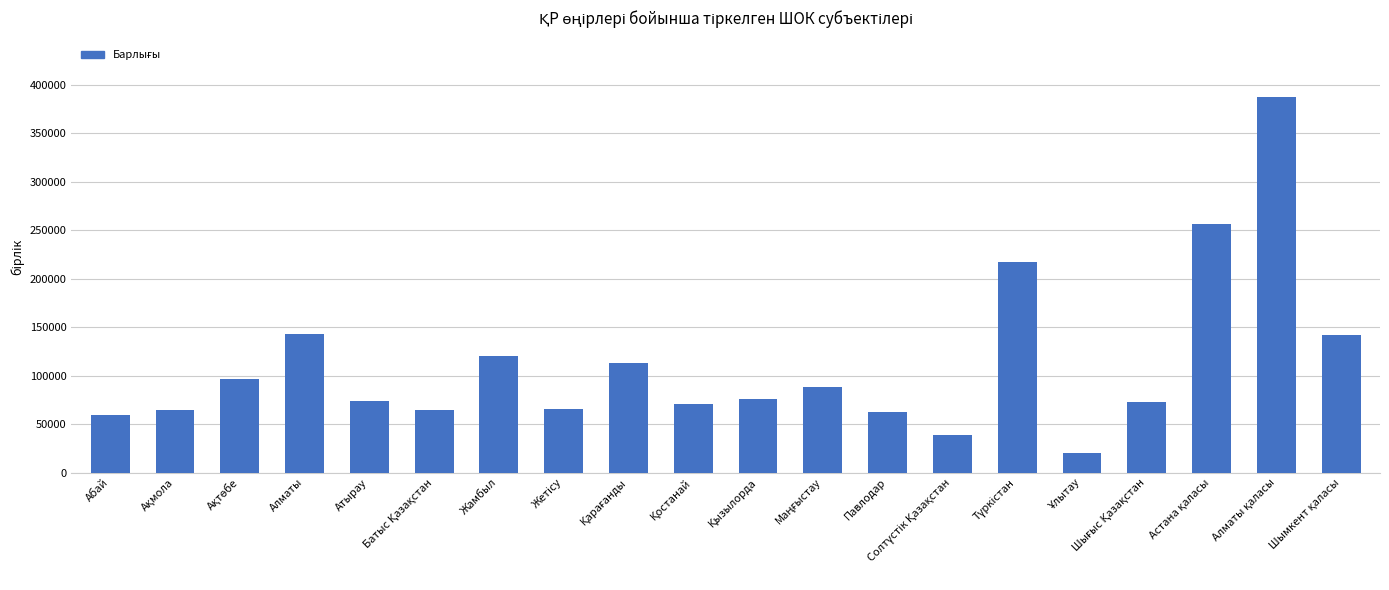

What is the value of the 11th bar from the left?

75924